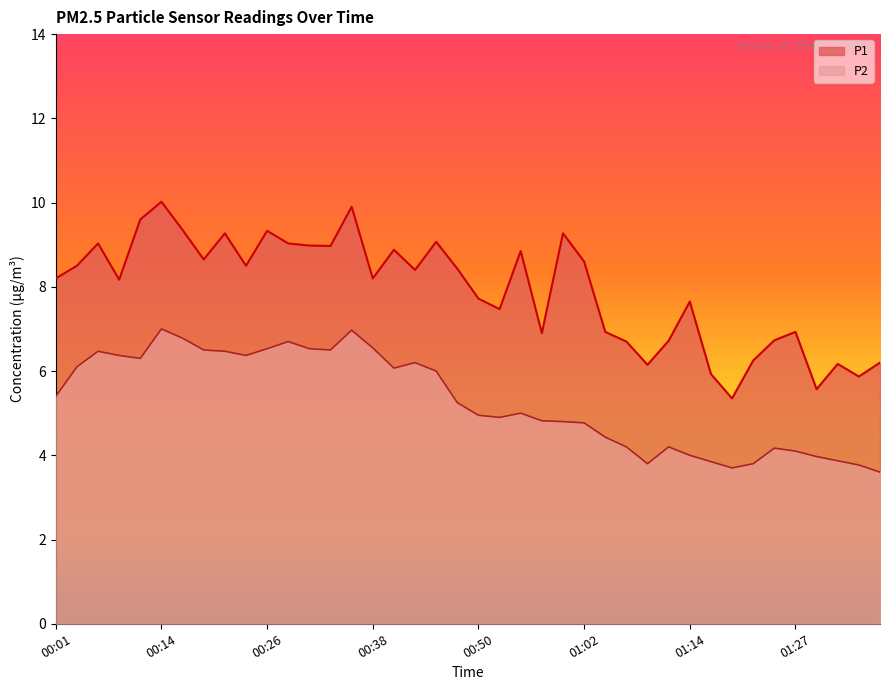

True or false: P2 and P1 cross at least once.

False